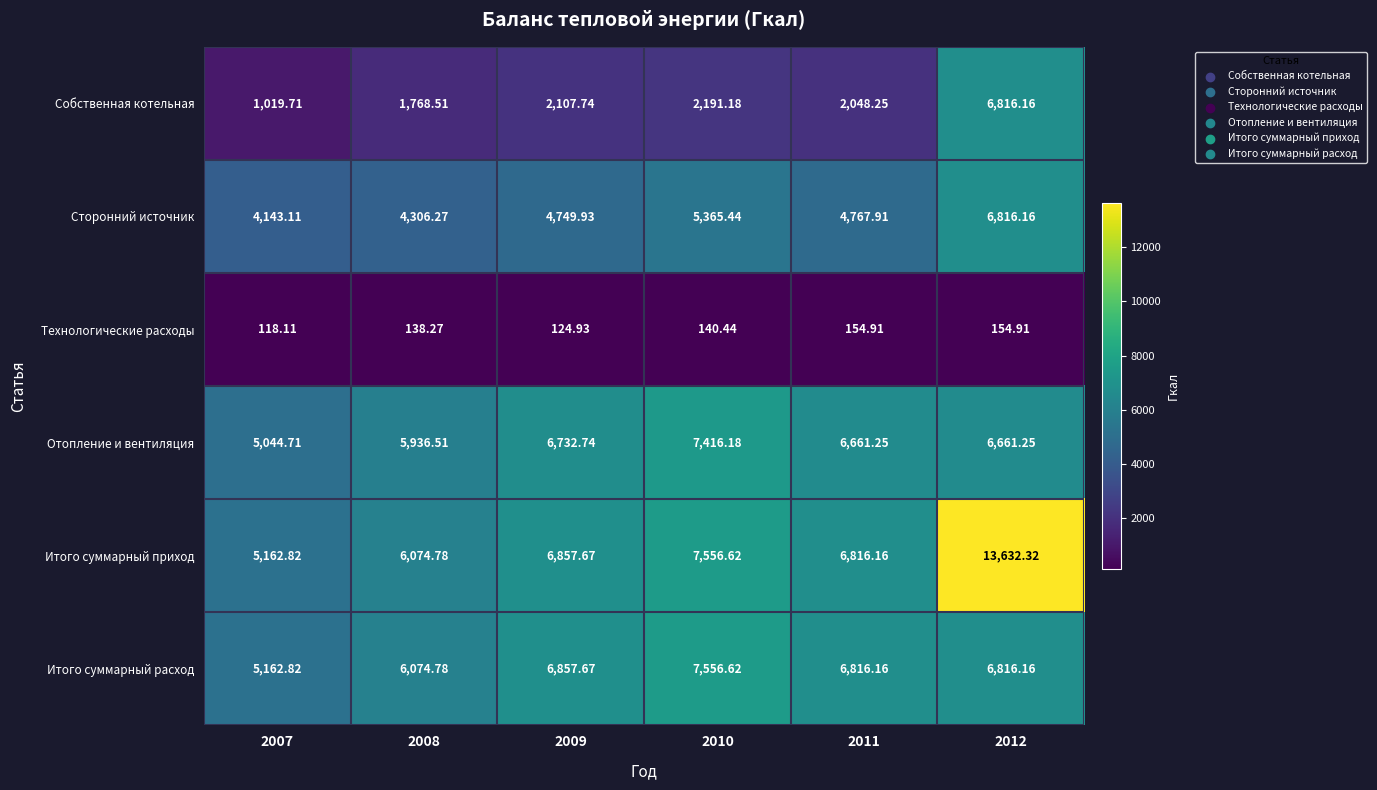

Is the value of Итого суммарный приход at 2008 greater than the value of Итого суммарный расход at 2007?

Yes